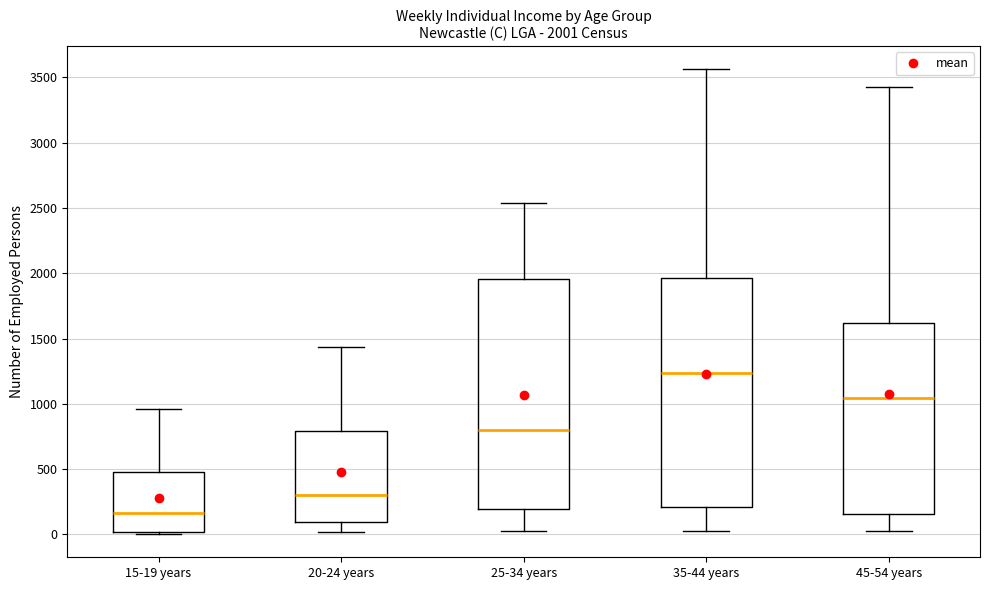

Which box's median line is the highest?

35-44 years